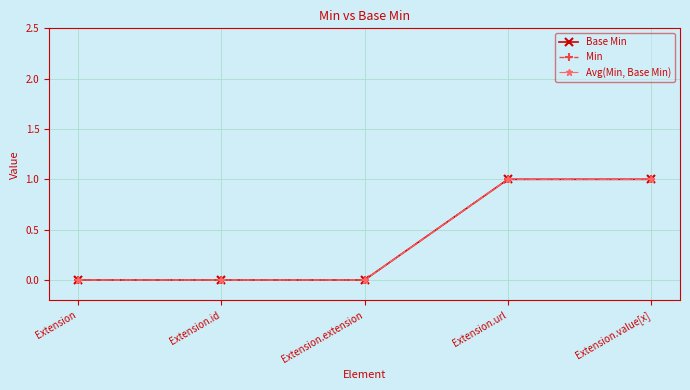

Which series has the largest total across all categories?

Base Min